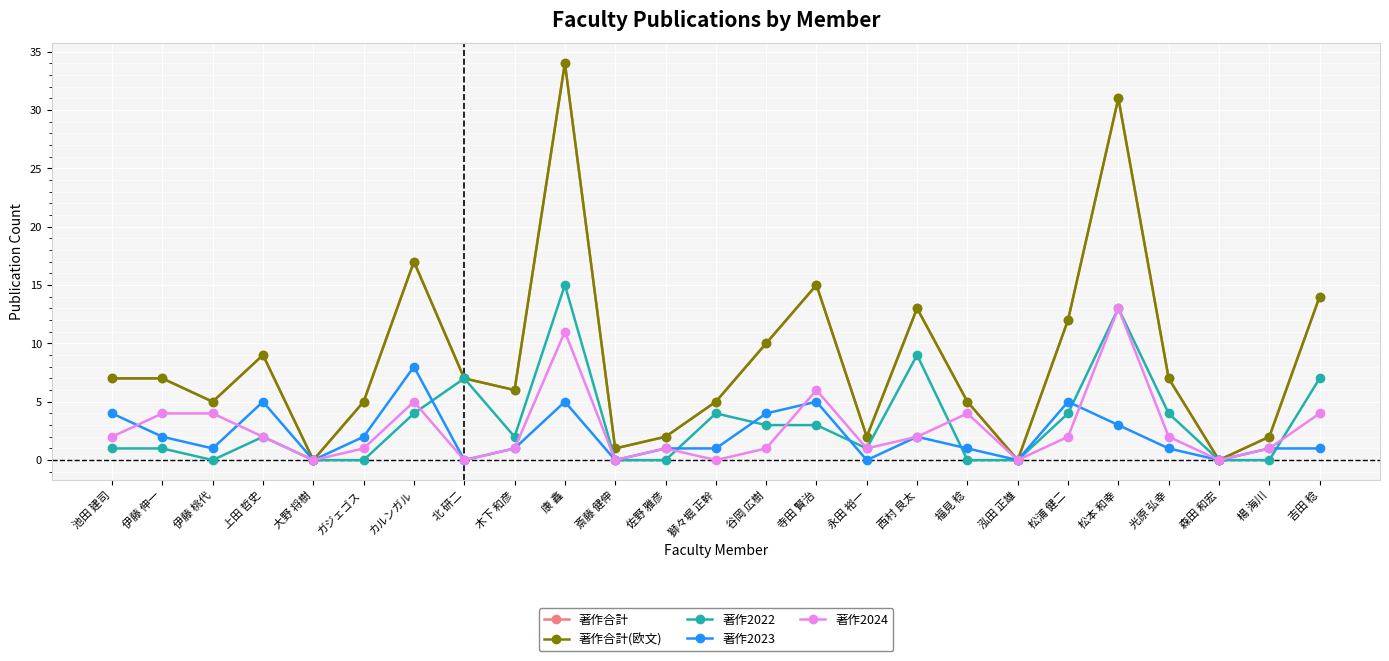

What is the average value of the 著作合計 series?

9